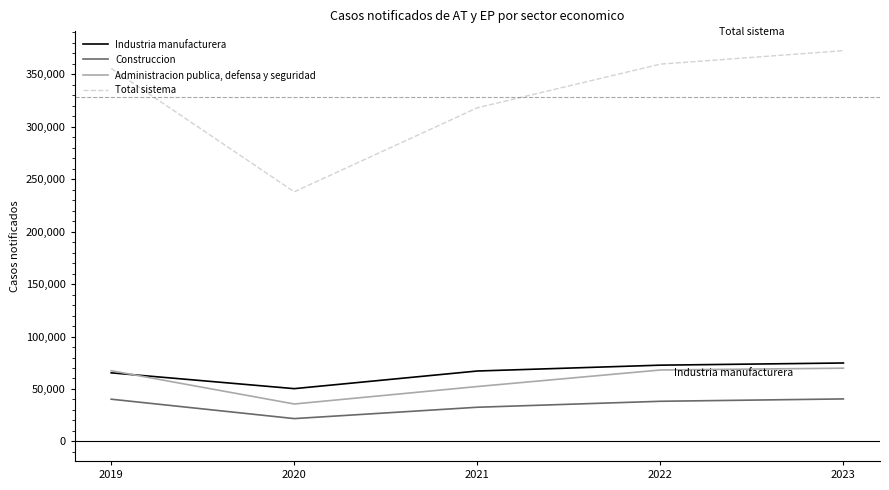

True or false: Industria manufacturera and Construccion intersect in this chart.

False